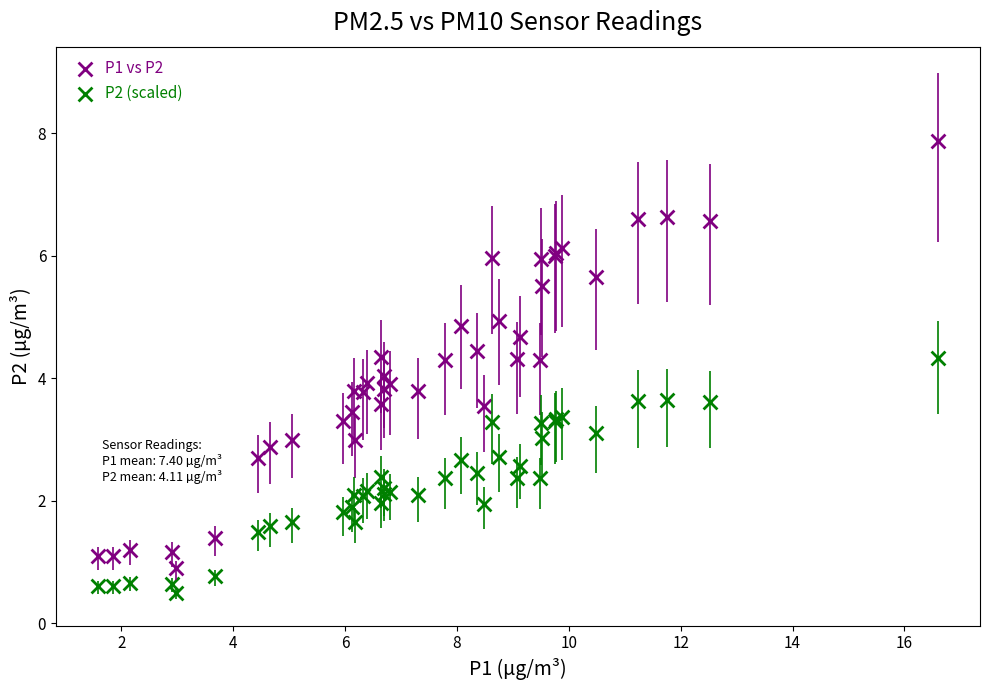

Which series reaches the minimum Y coordinate?

P2 (scaled)